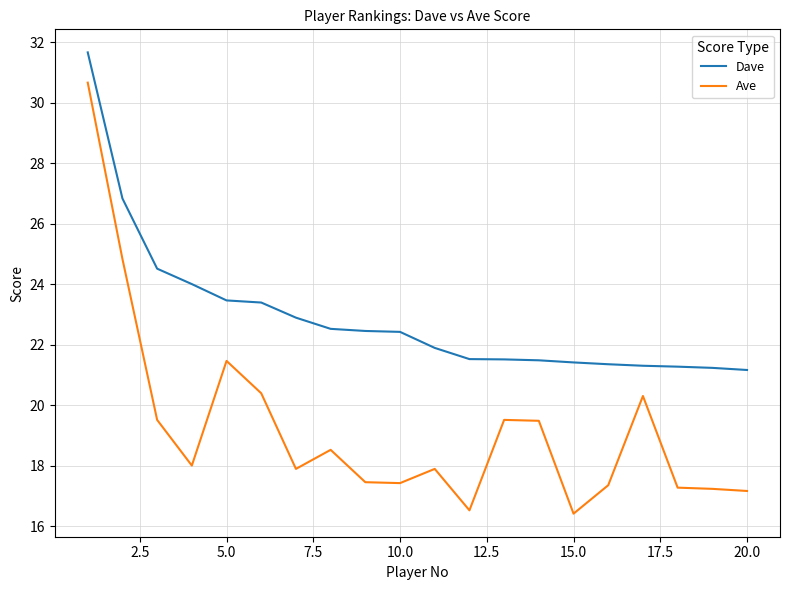

What is the maximum value shown in the chart?

31.7